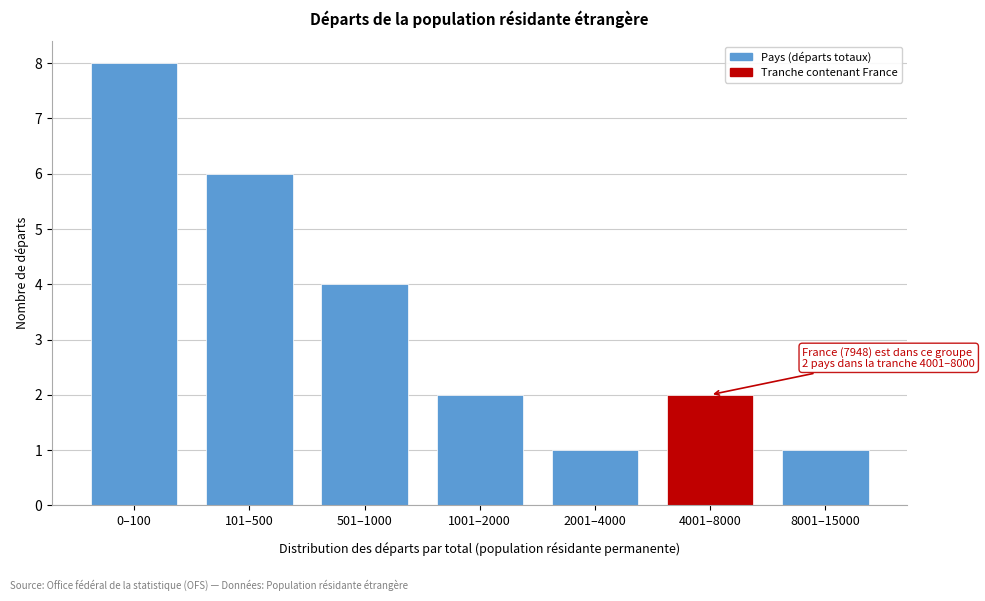

Reading left to right, transcribe all the data shown in this chart.

8	6	4	2	1	2	1